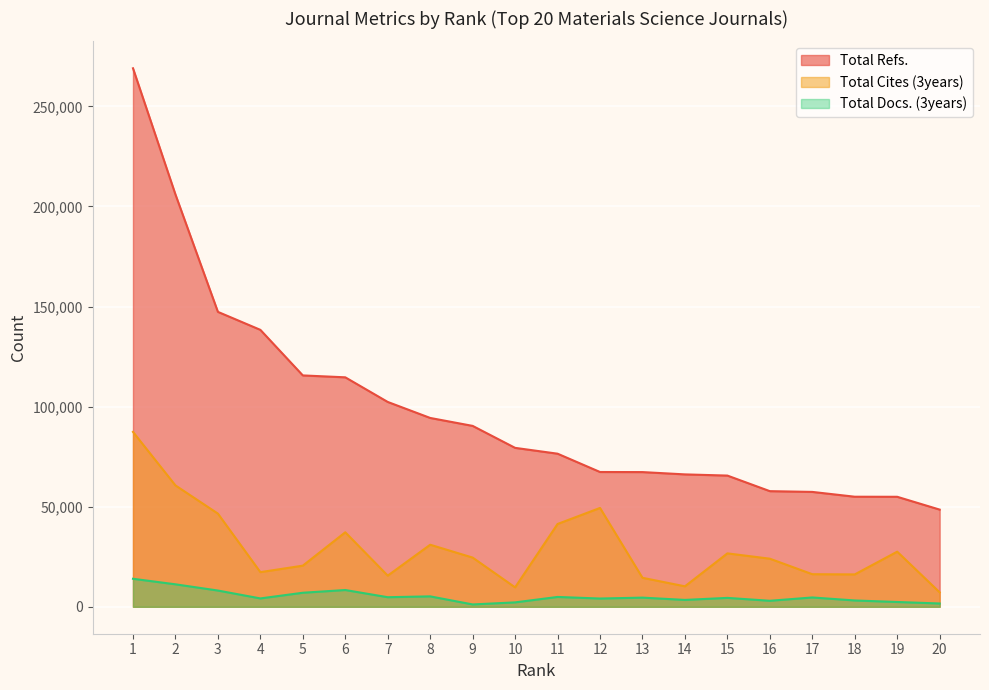

The value of Total Cites (3years) at 19 is 27539. True or false?

True